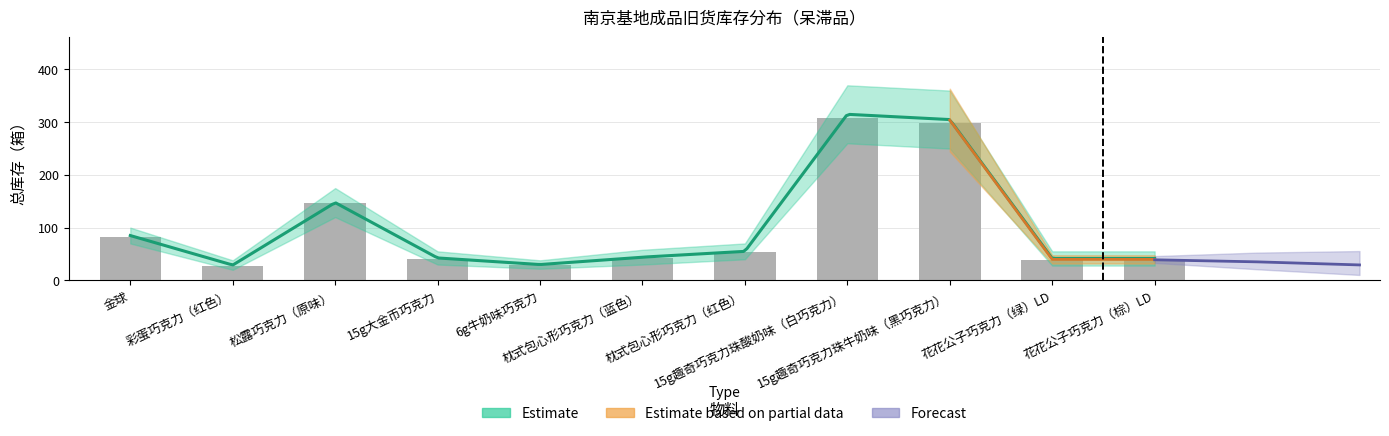

Are the bars grouped side by side (vs. stacked)?

No